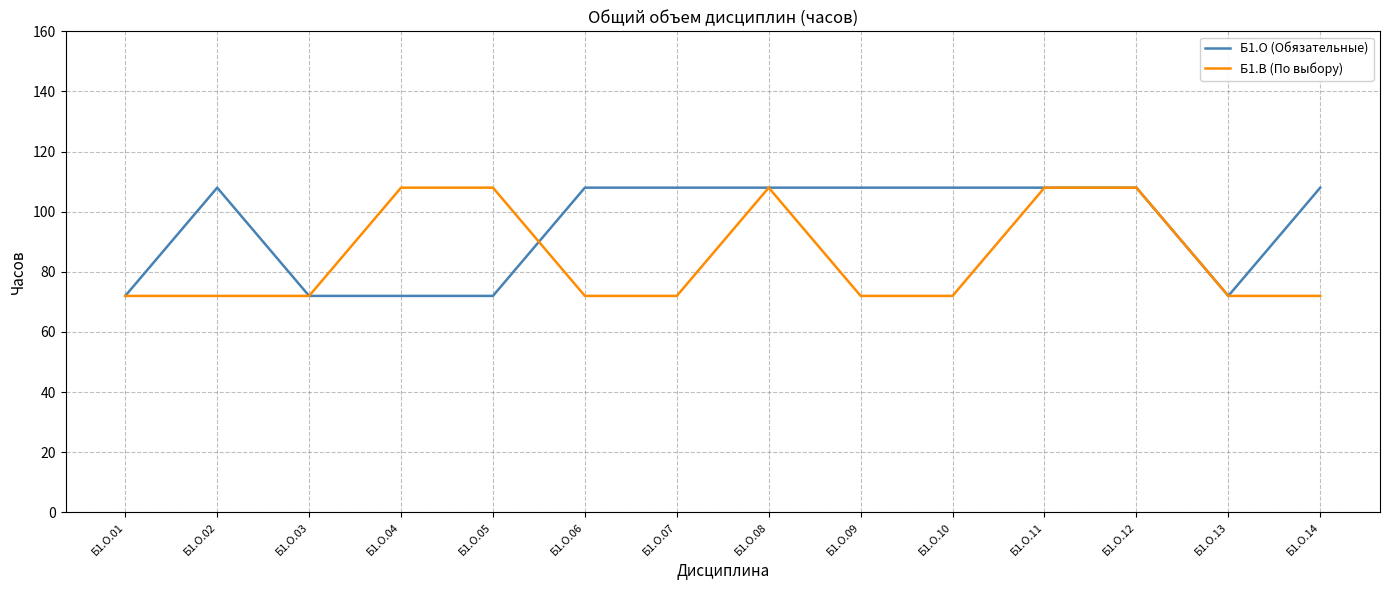

What is the sum of the Б1.В (По выбору) values at Б1.О.03 and Б1.О.12?

180